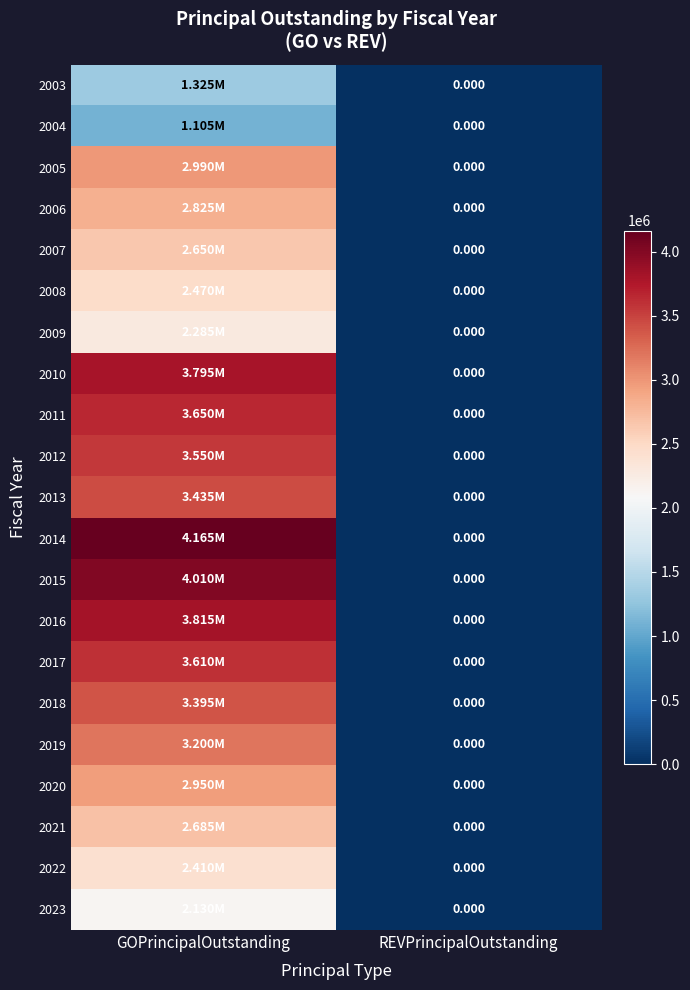

The 2020 series shows 1907587 at GOPrincipalOutstanding. True or false?

False